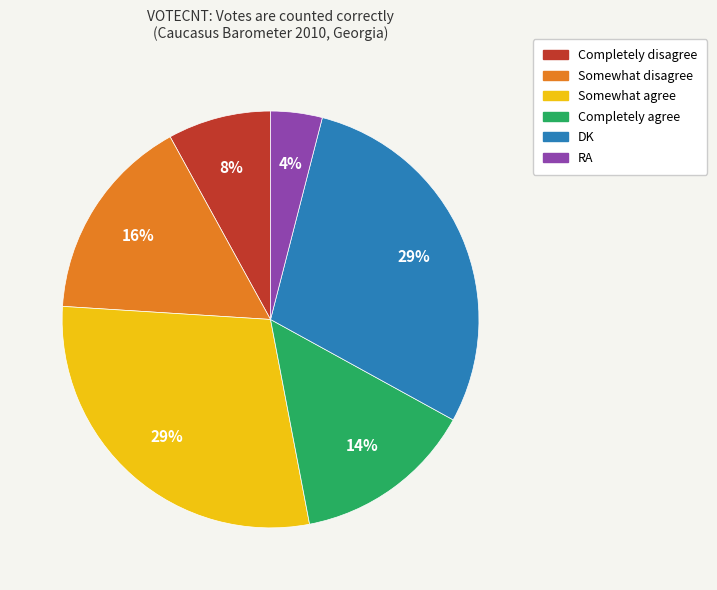

What is the smallest slice in the pie chart?

RA